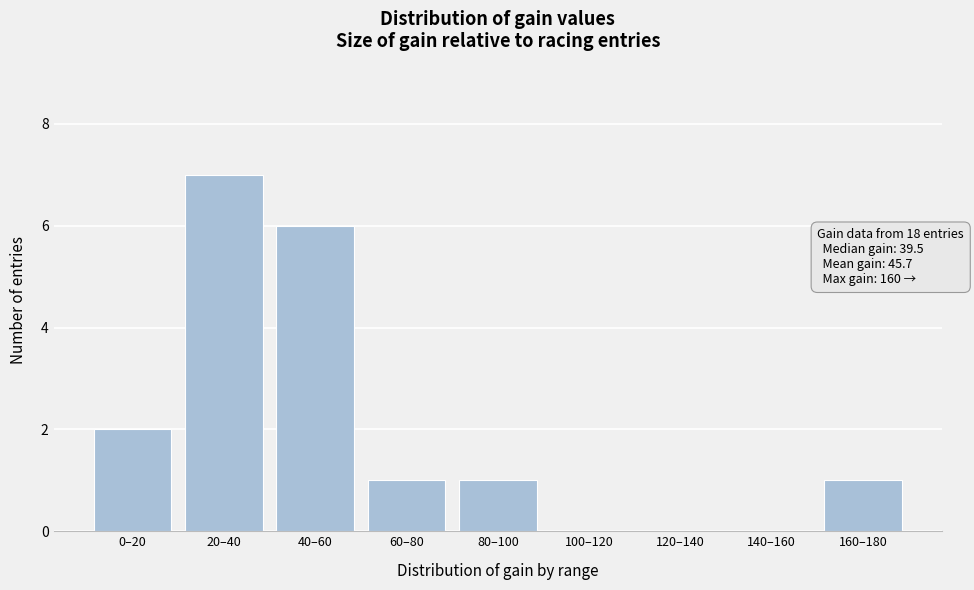

Reading left to right, extract all data points from this chart.

0–20=2	20–40=7	40–60=6	60–80=1	80–100=1	100–120=0	120–140=0	140–160=0	160–180=1